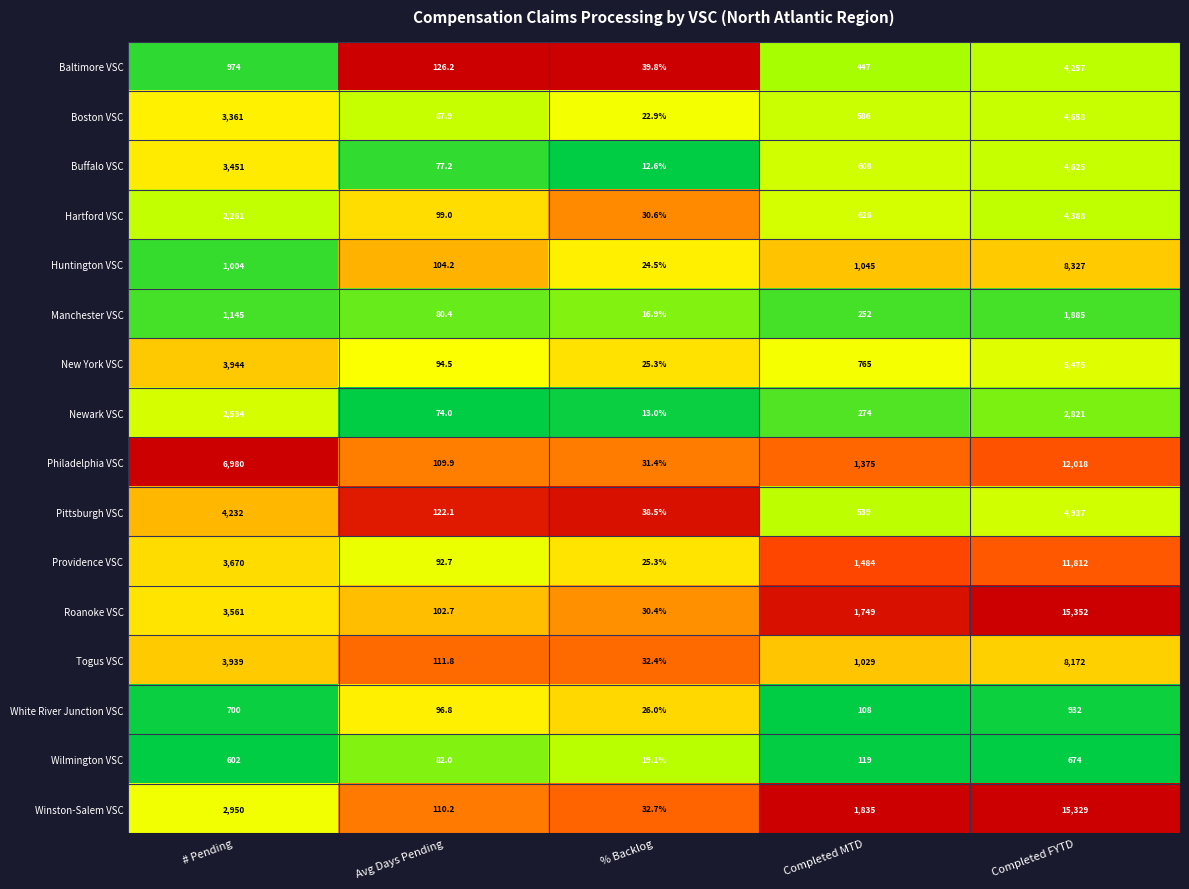

What is the spread (max minus min) of values at % Backlog?

27.2